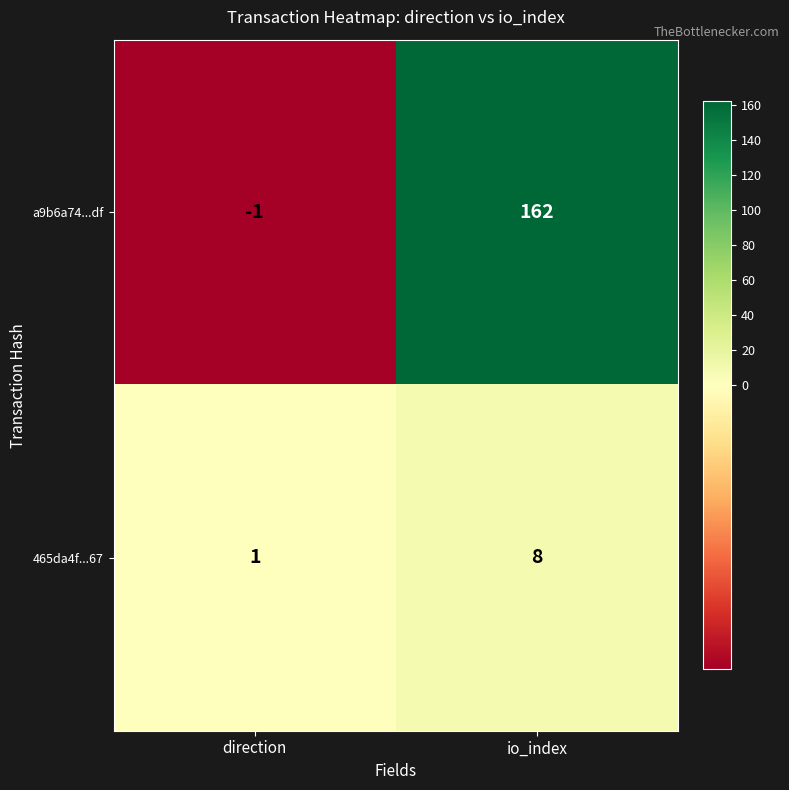

What is the total value across all series at io_index?

170